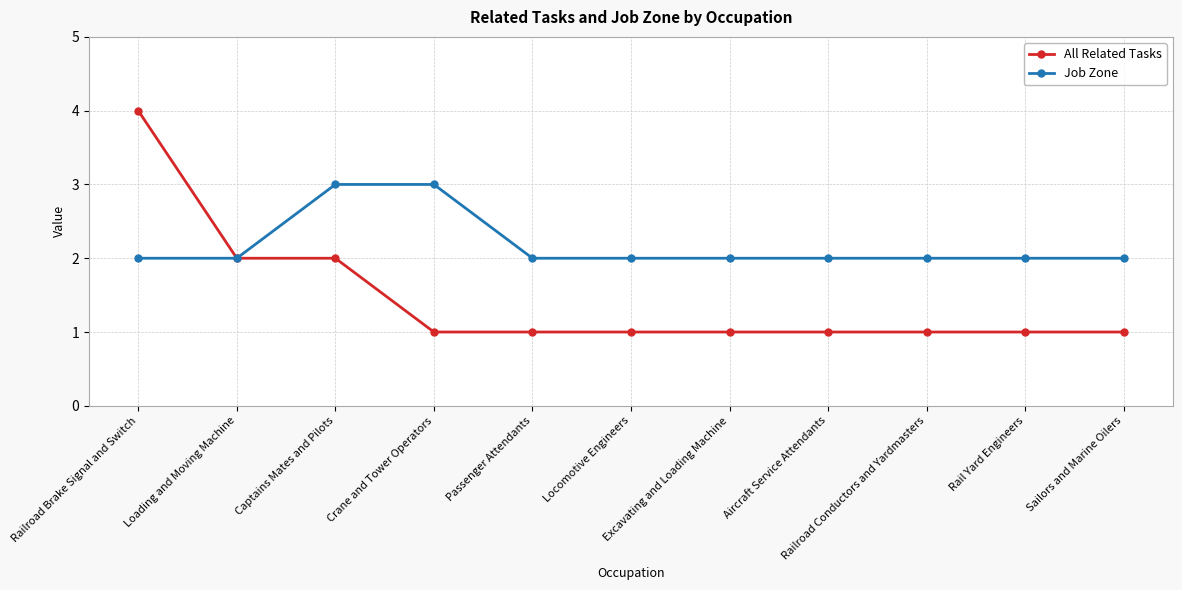

Which series has the largest range (max minus min)?

All Related Tasks